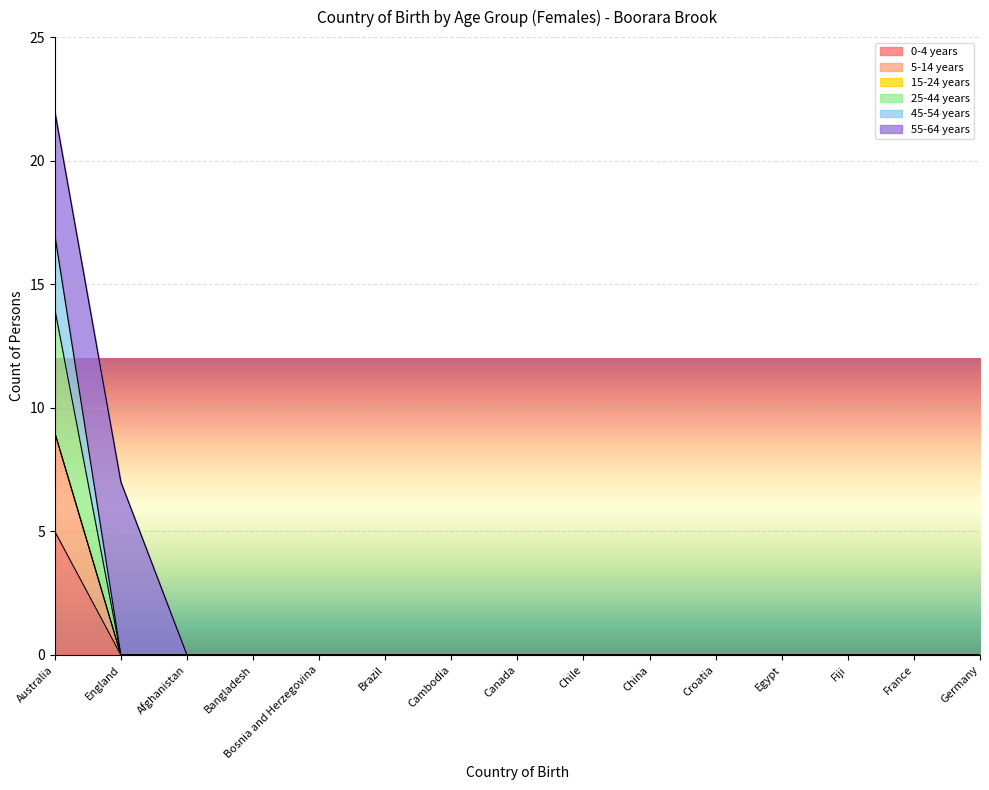

True or false: 45-54 years and 25-44 years cross at least once.

False